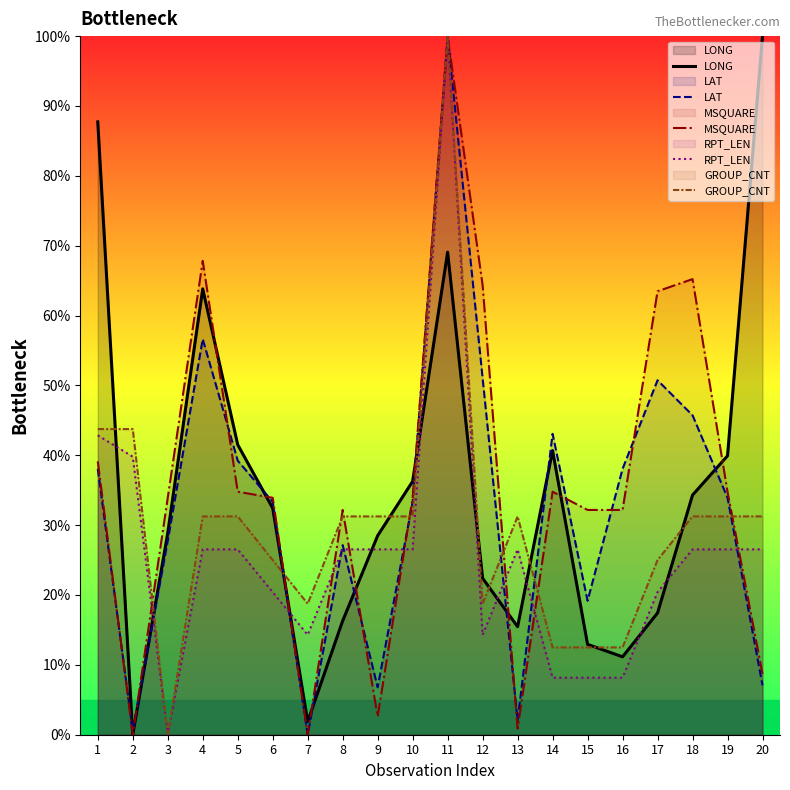

How many times do GROUP_CNT and LAT cross each other?

6